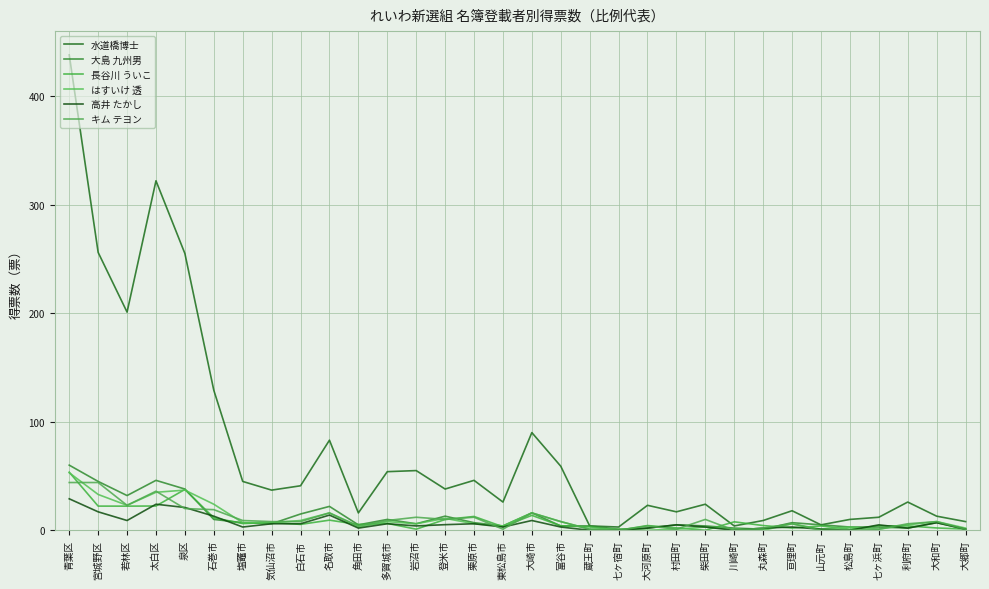

What is the sum of all 高井 たかし values?

211.2